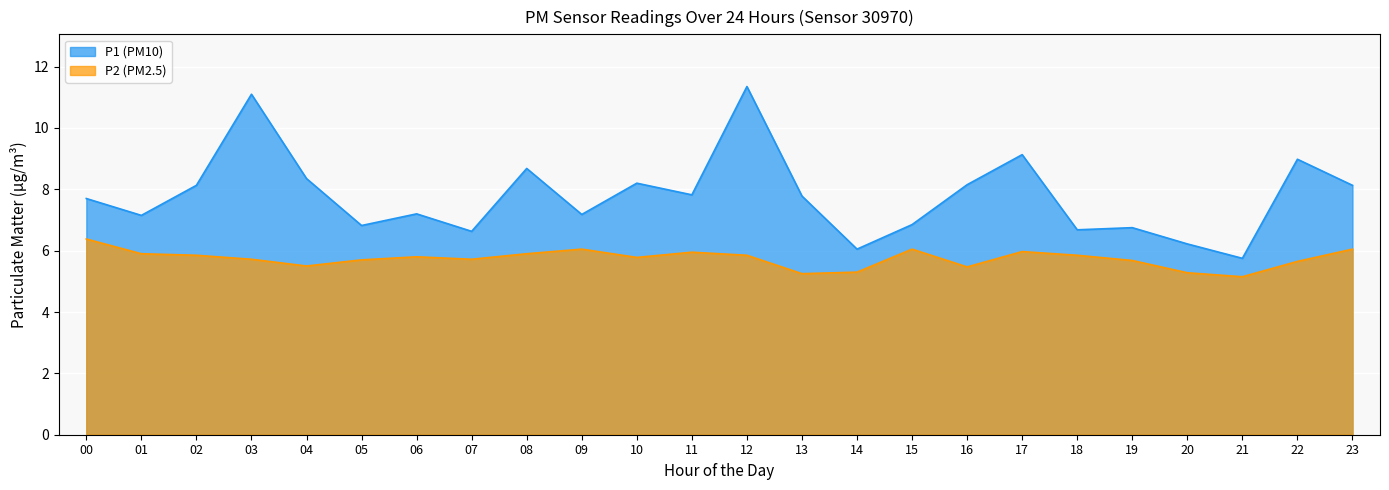

At which label is P2 closest to 5?

21